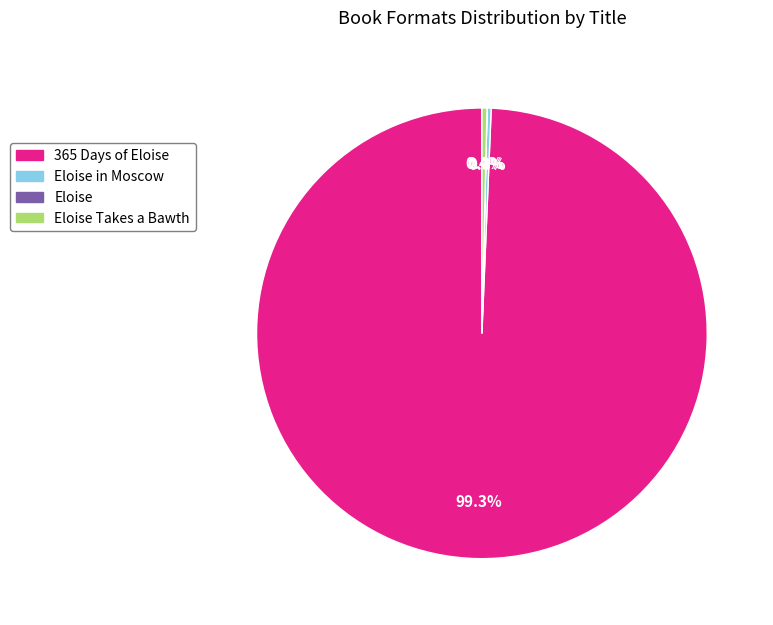

Is there a majority slice in this chart?

Yes